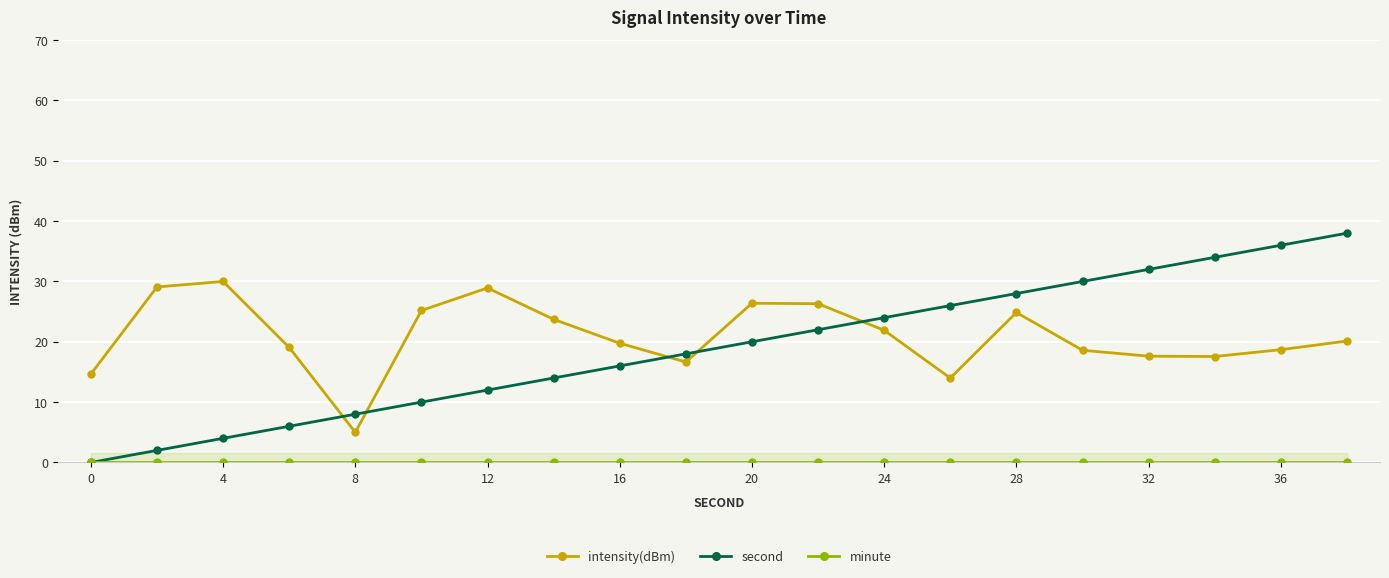

Which series has the largest range (max minus min)?

second